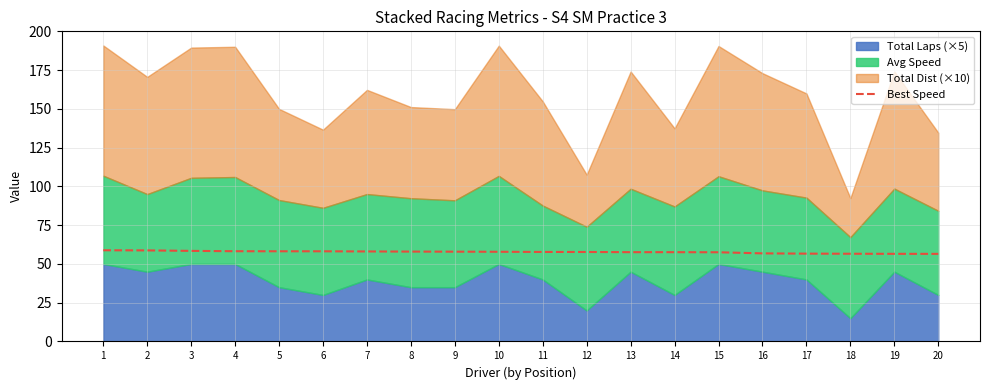

What is the average value?

57.7